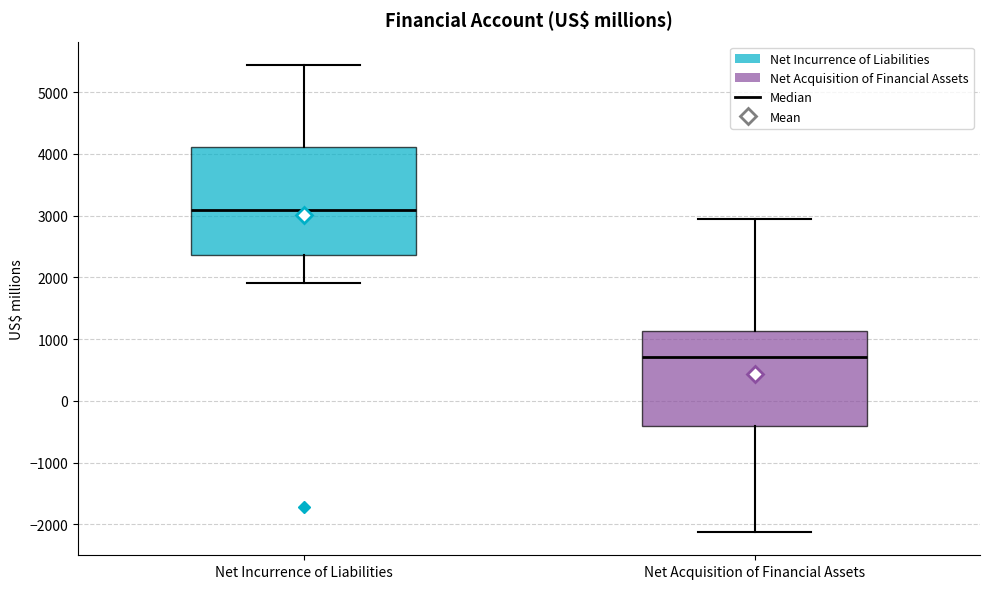

Which box's median line is the lowest?

Net Acquisition of Financial Assets